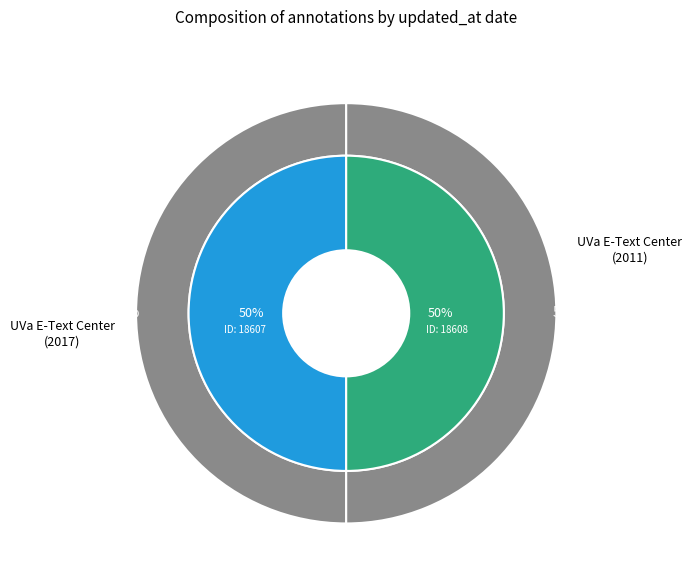

To the nearest percent, what percentage of the pie is 2011-06-06 02:20:56 UTC?

50%